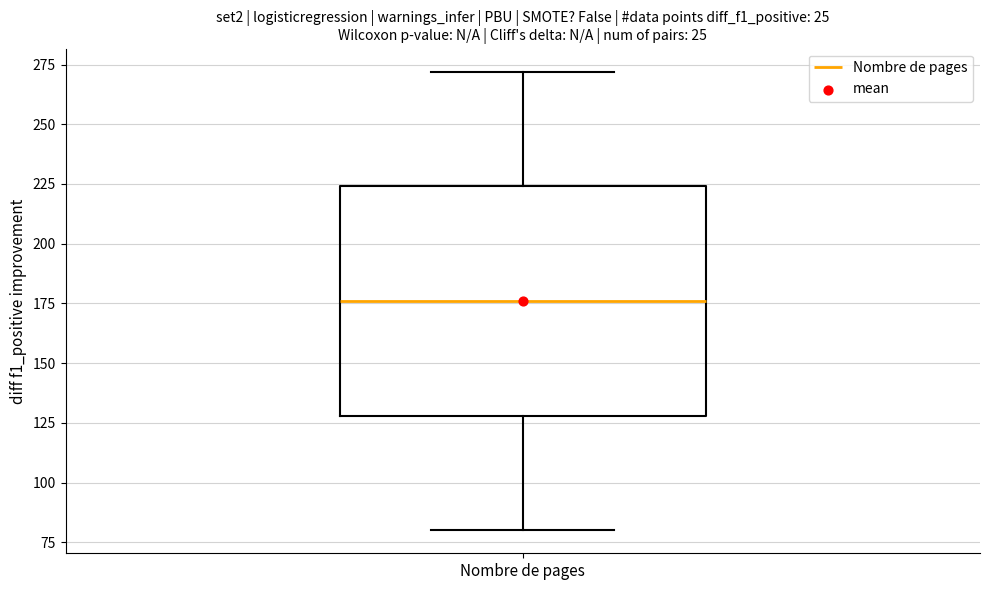

Transcribe this box plot: give where the median line is, the range the box spans, and where the two whiskers end, as read against the y-axis. The values are not printed on the chart, so give them approximately, as read against the axis.

median 175, box 130 to 225, whiskers 80 to 270